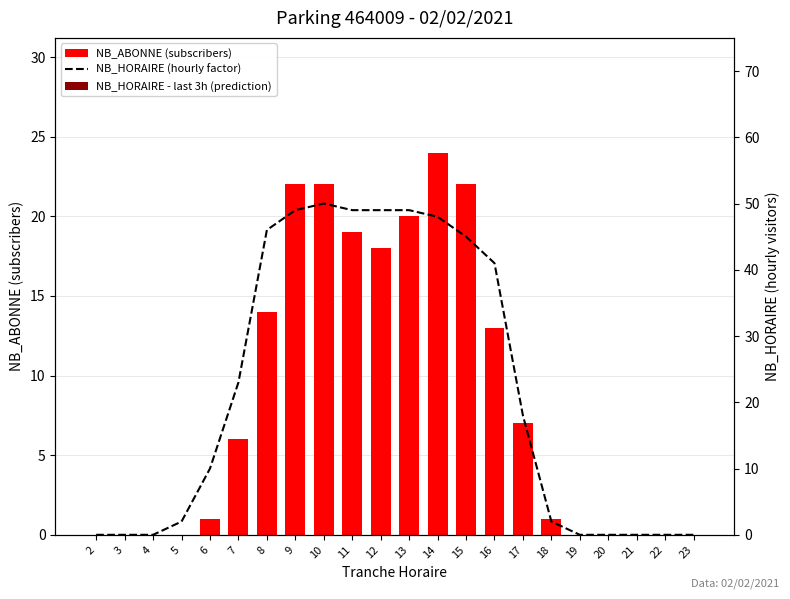

Between 6 and 9, which series saw the biggest shift?

NB_HORAIRE